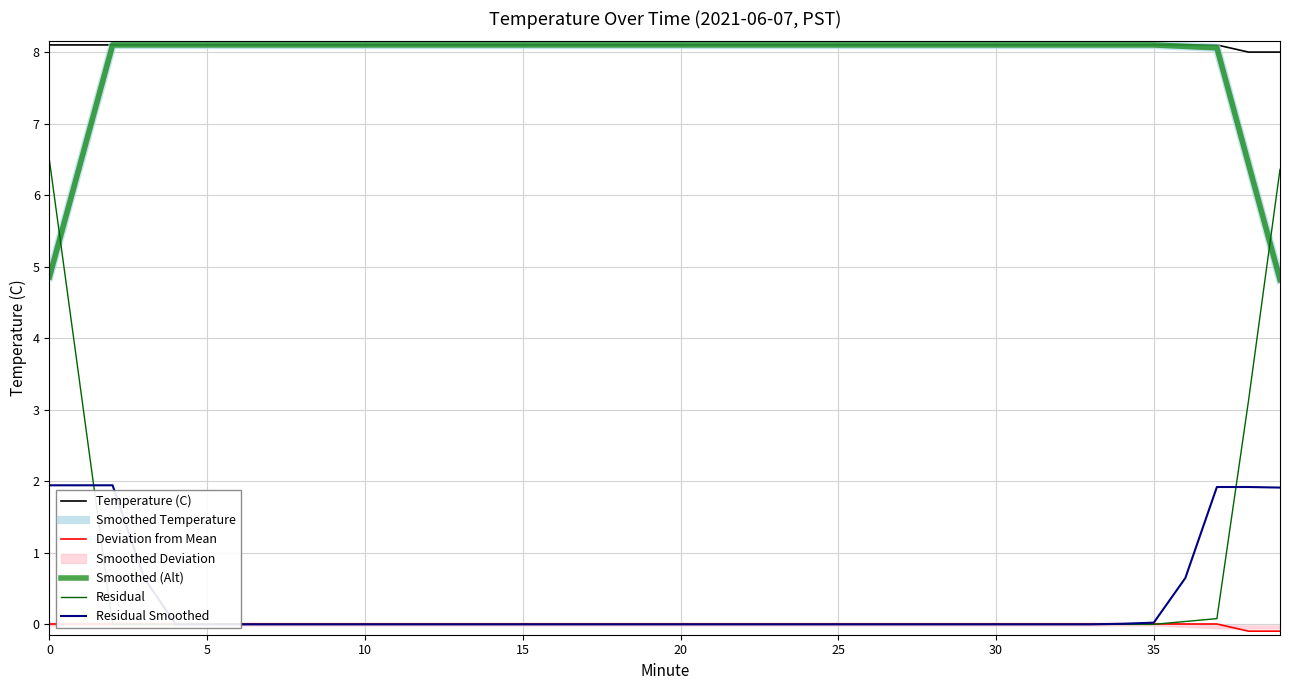

What is the label of the 13th point from the right?

27